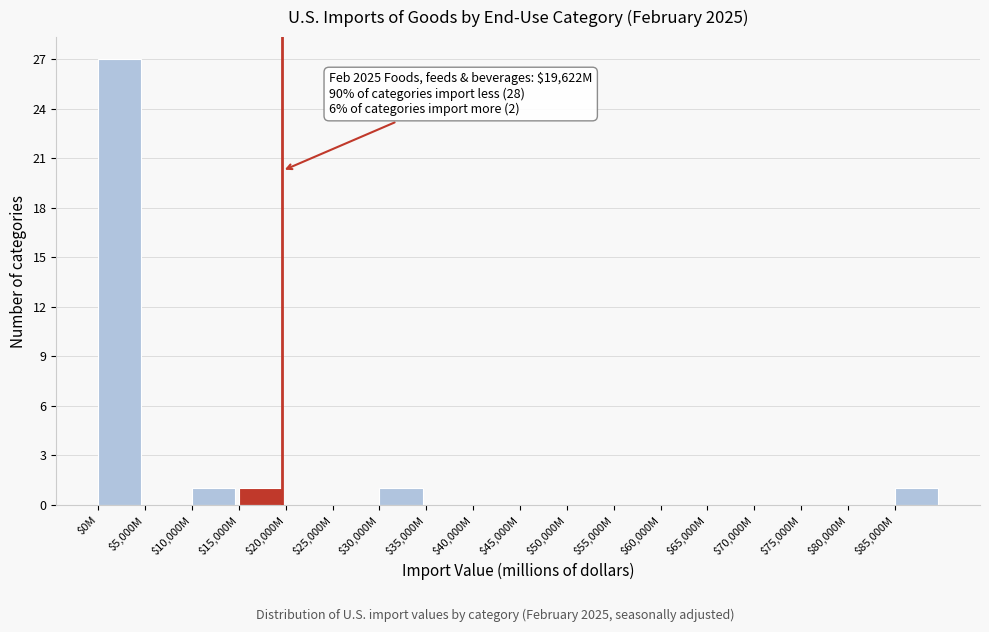

Which category has the highest value across all series?

$0M